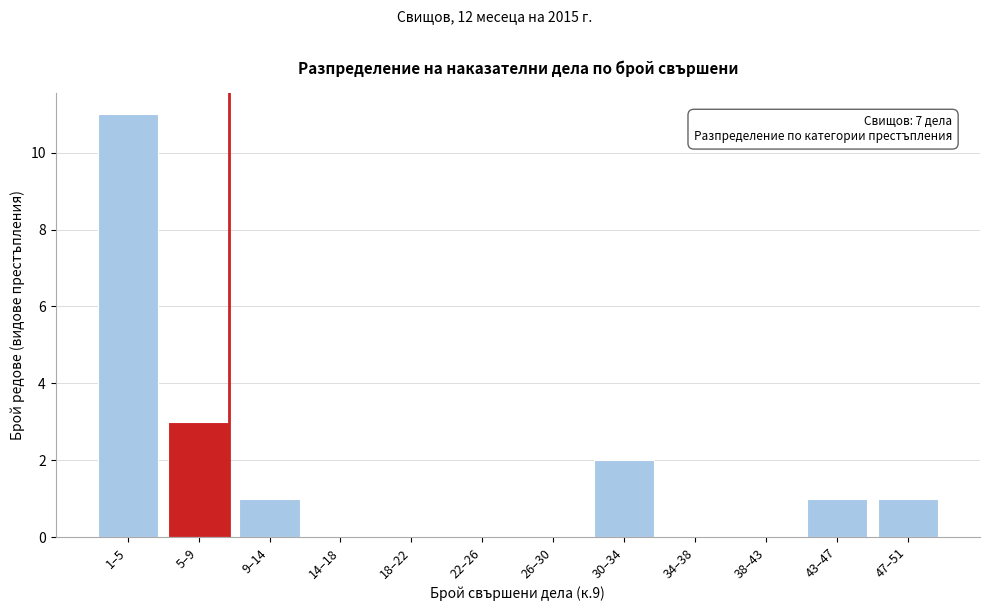

Reading left to right, what are all the values shown in this chart?

1–5=11	5–9=3	9–14=1	14–18=0	18–22=0	22–26=0	26–30=0	30–34=2	34–38=0	38–43=0	43–47=1	47–51=1